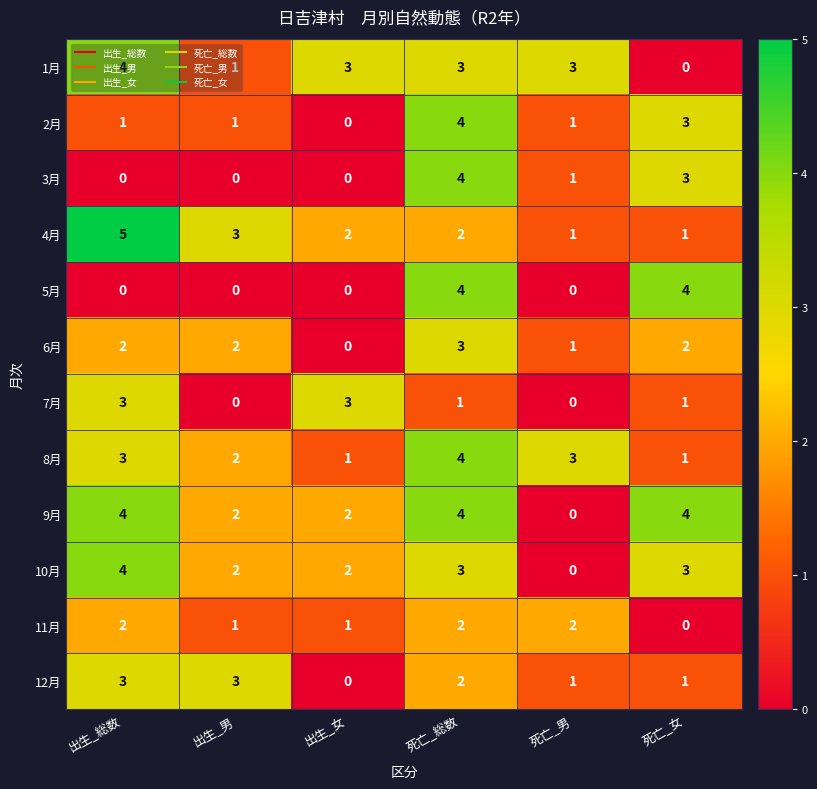

What is the total value across all series at 出生_男?

17